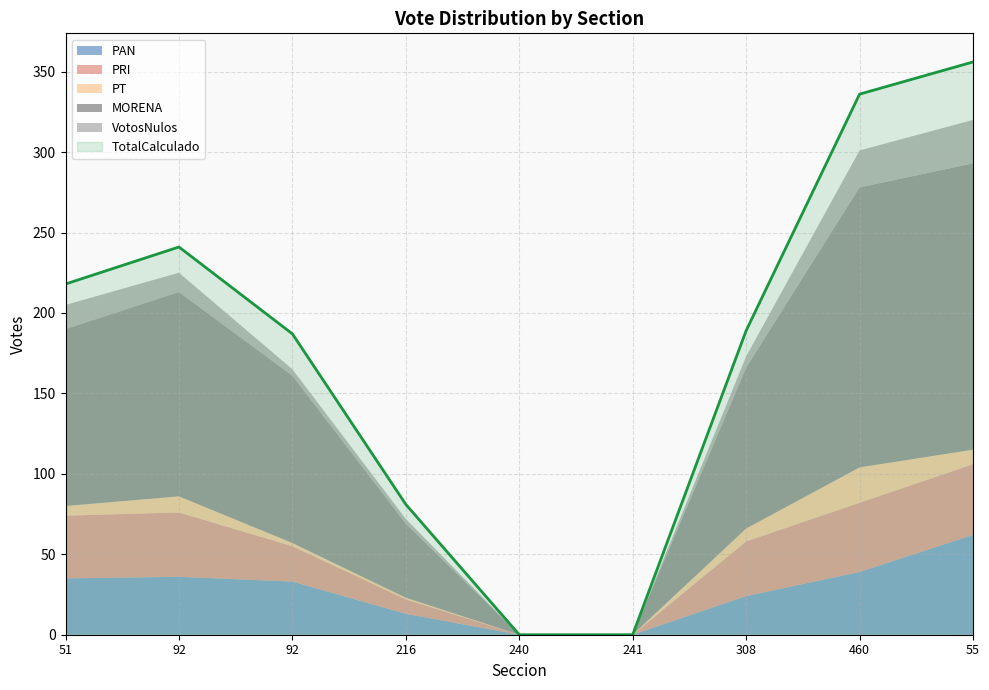

What is the difference between the second highest and second lowest values in the VotosNulos series?

23